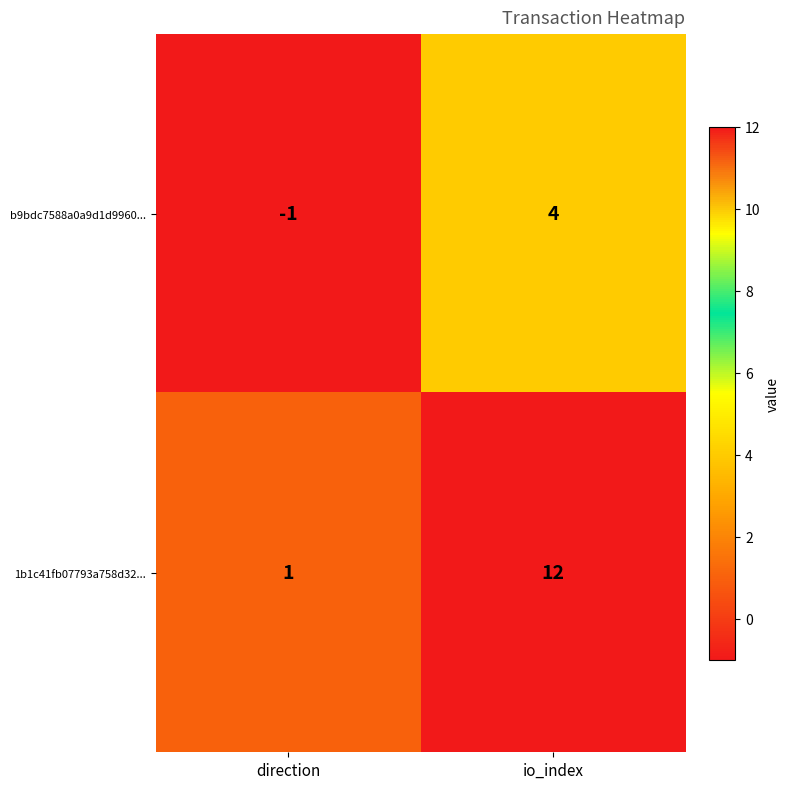

The value of b9bdc7588a0a9d1d9960... at io_index is 5. True or false?

False